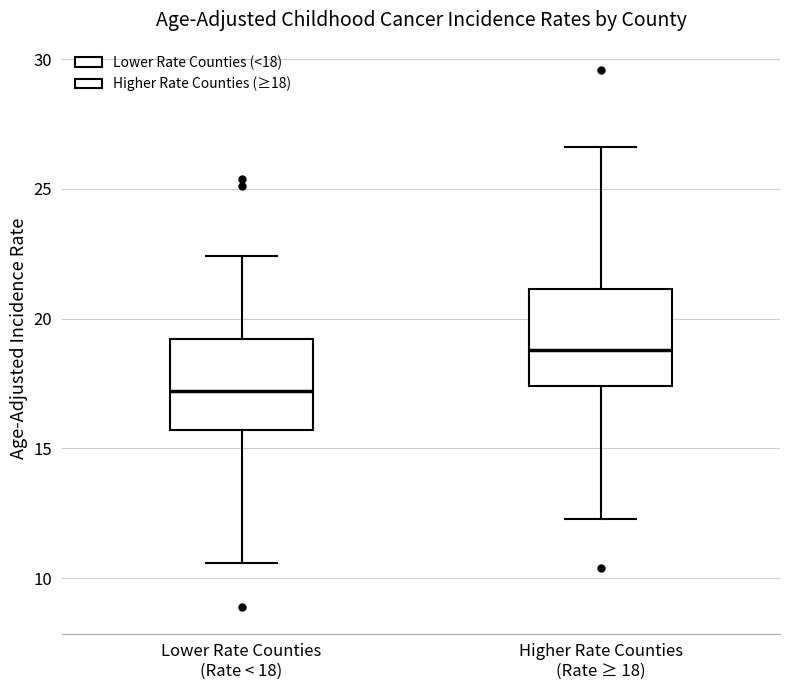

Which box has the lowest median line?

Lower Rate Counties (Rate < 18)